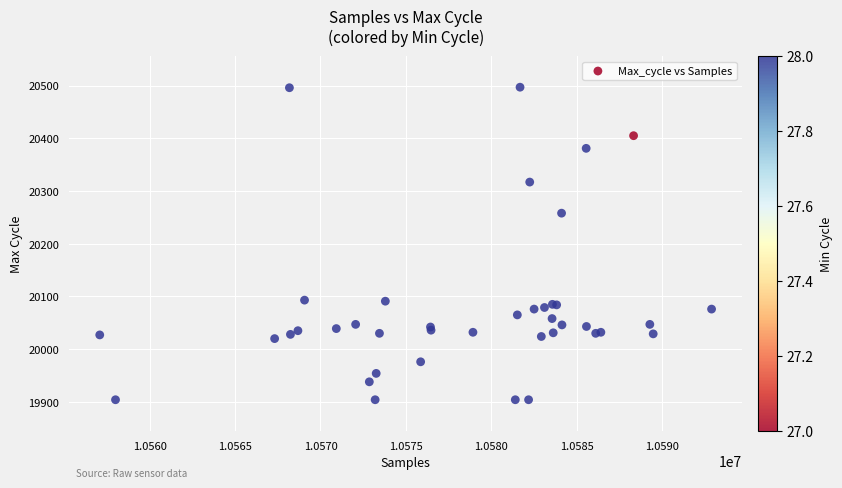

What Y value in the scatter plot is closest to 20200?

20258